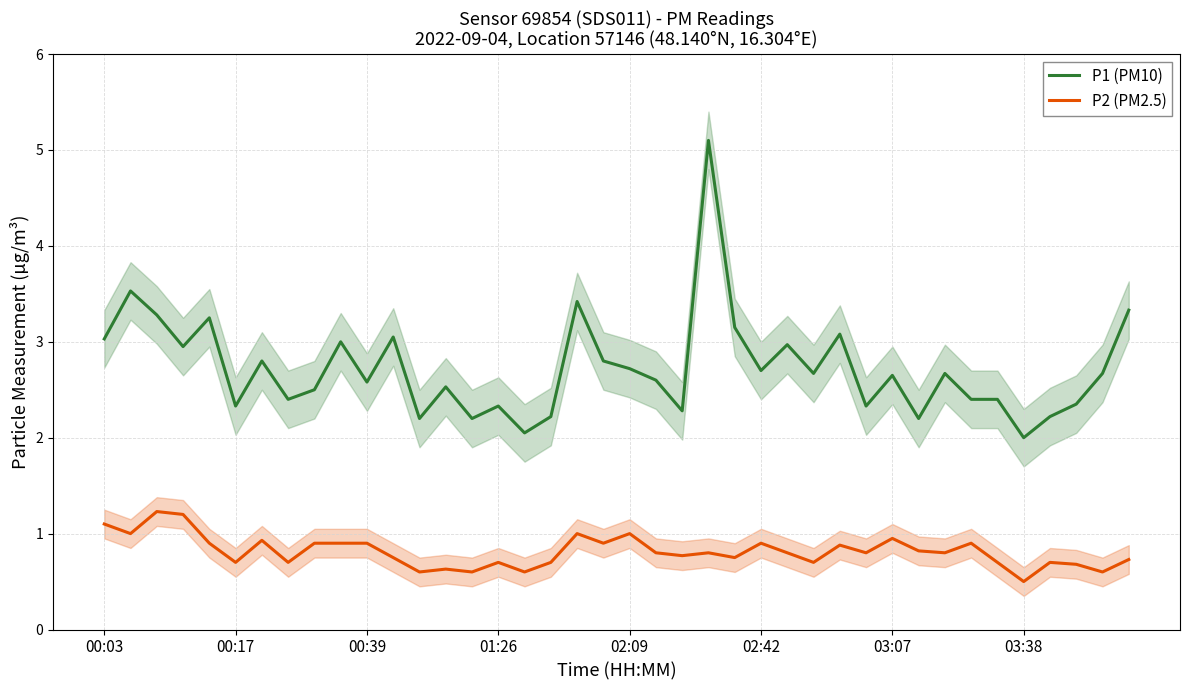

Which series has the largest total across all categories?

P1 (PM10)